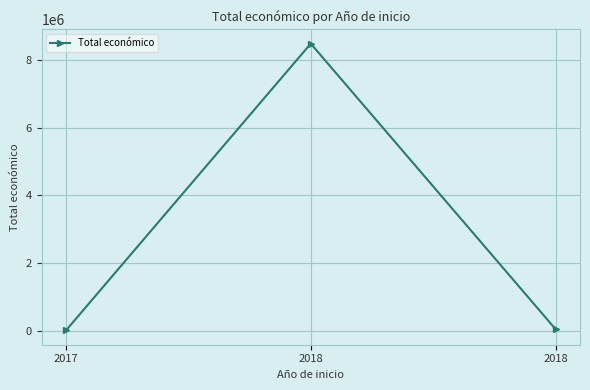

Where is the data nearest to the value 4244999?

2018